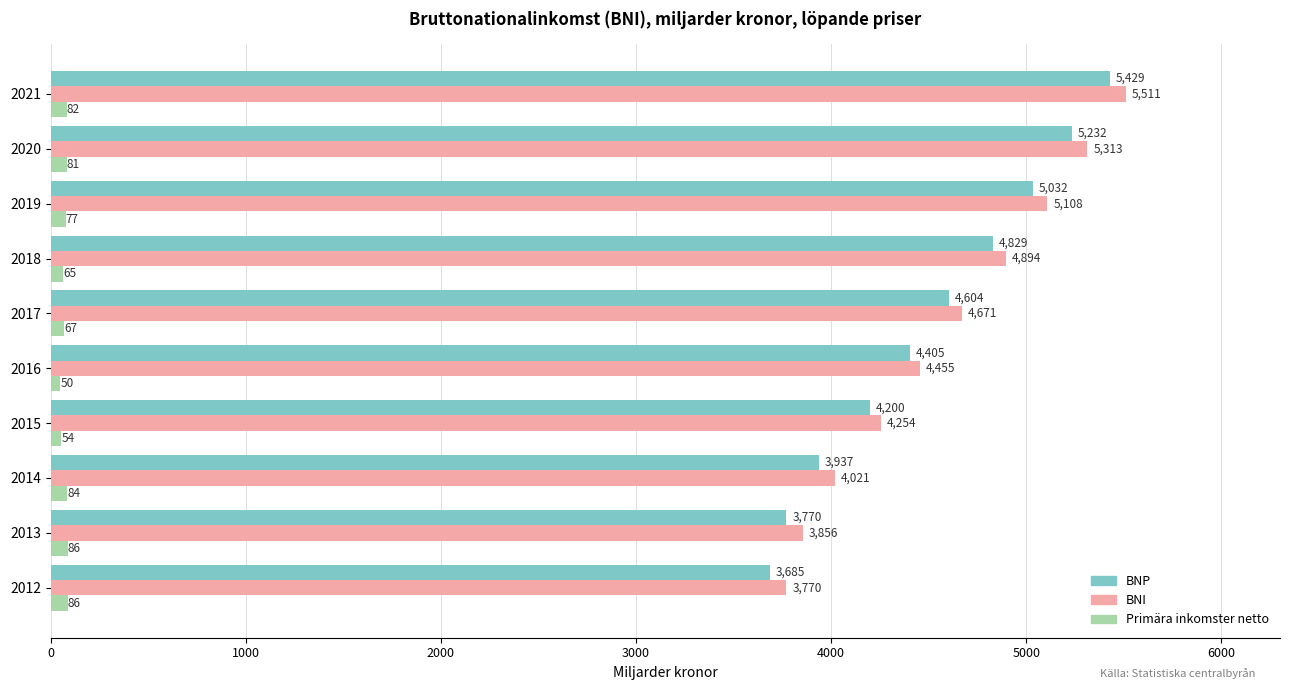

What are all the series names shown in the legend?

BNP, BNI, Primära inkomster netto